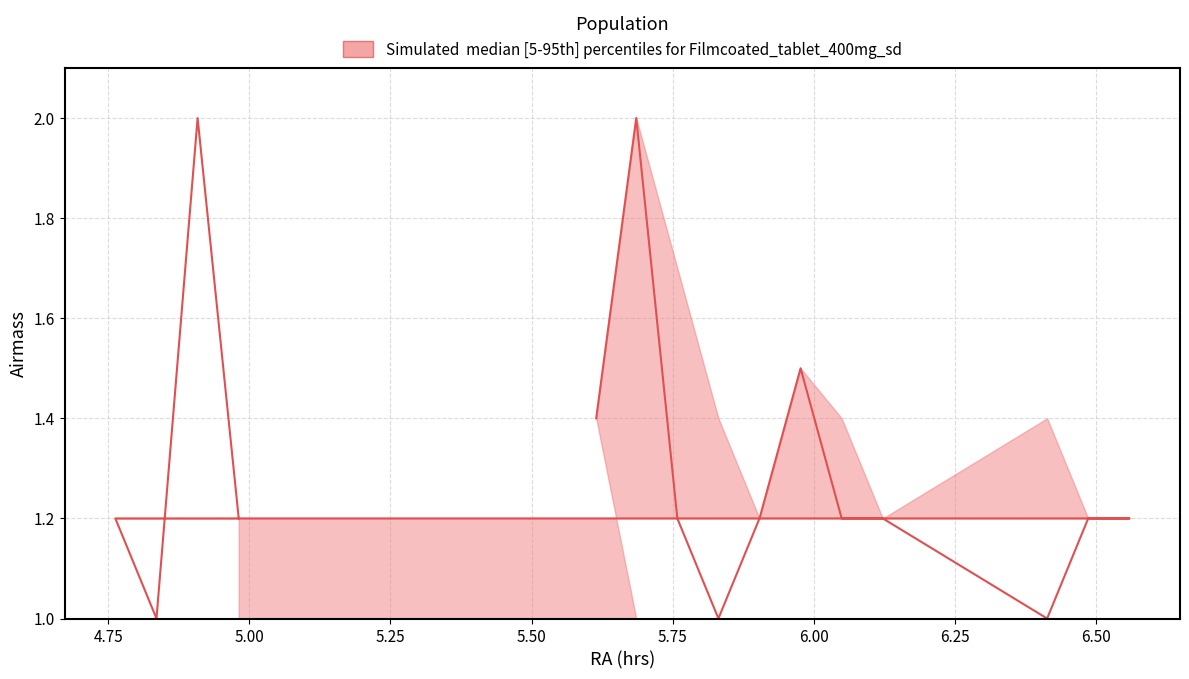

Where do upper and median first cross each other?

4.8352 and 4.908107